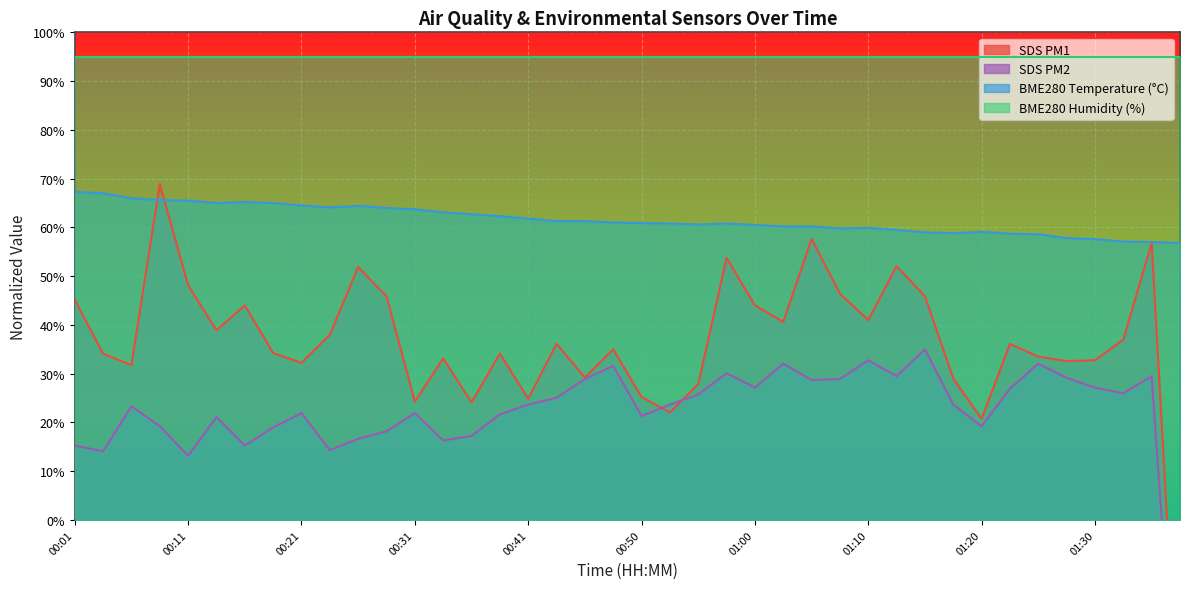

What value does the SDS_P2 series have at 01:13?

29.5